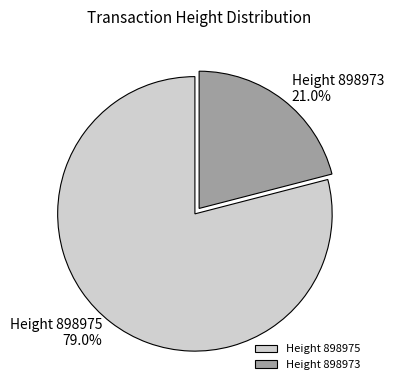

What percentage is NOT represented by Height 898975?

21.0%